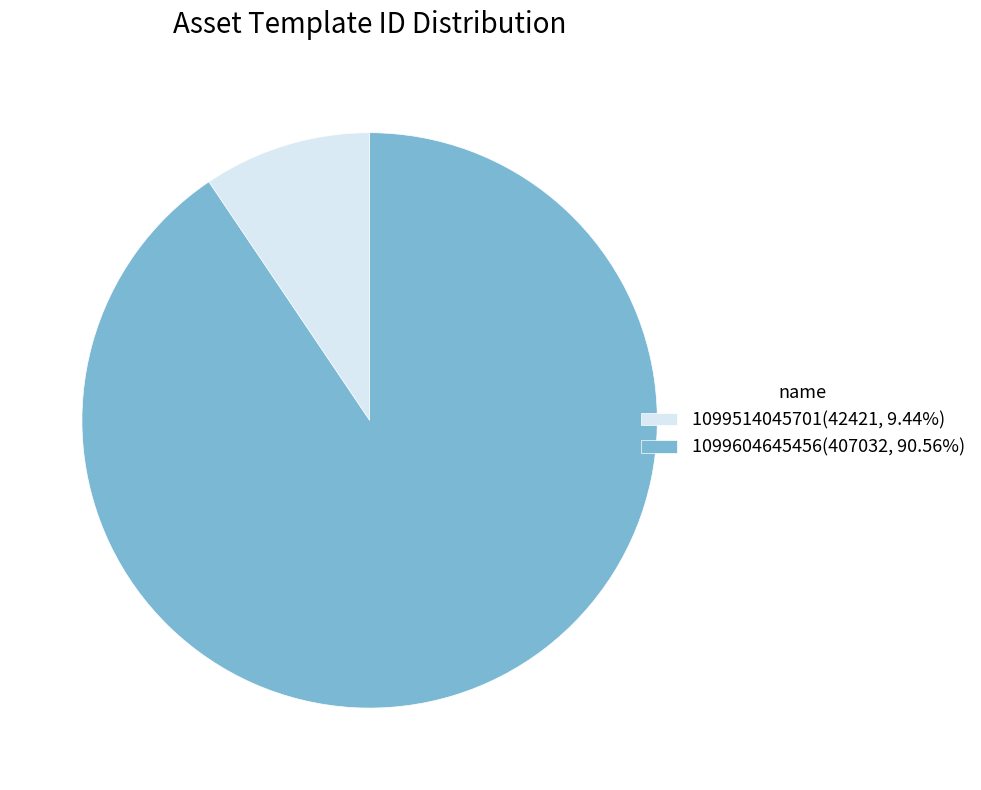

Is there any slice that represents more than half of the pie?

Yes